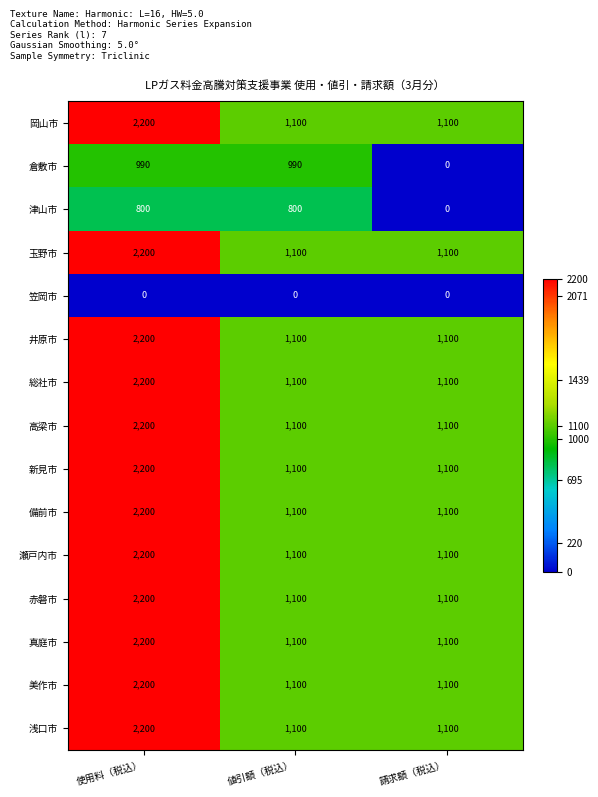

True or false: 岡山市 has a value of 1100 at 請求額（税込）.

True